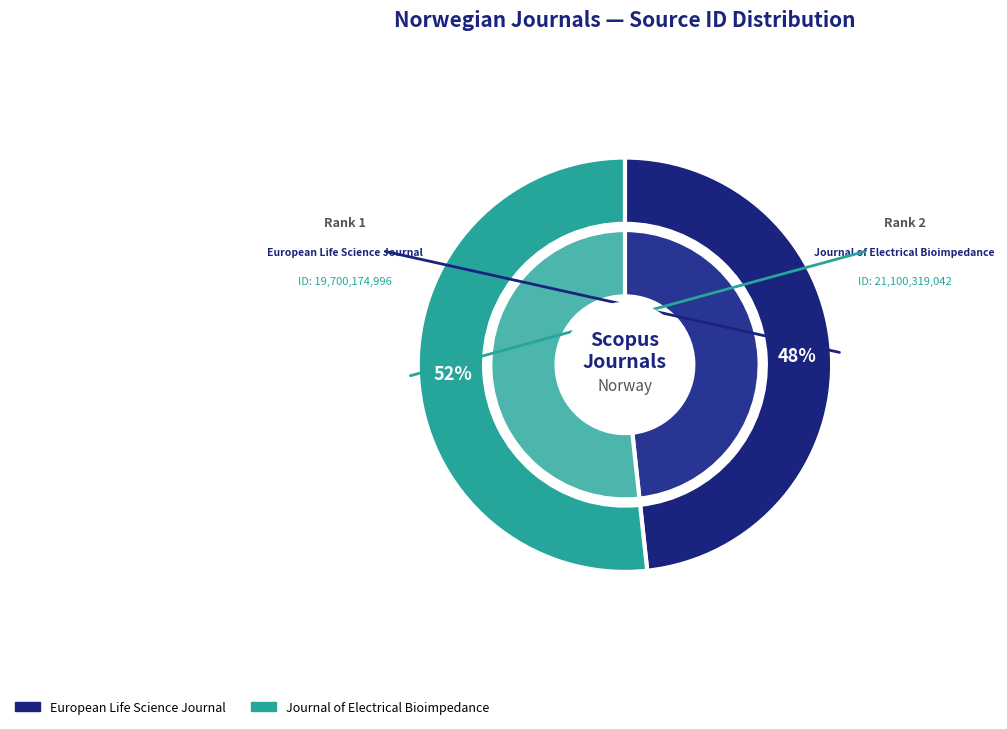

Which category has the biggest portion of the pie?

Journal of Electrical Bioimpedance